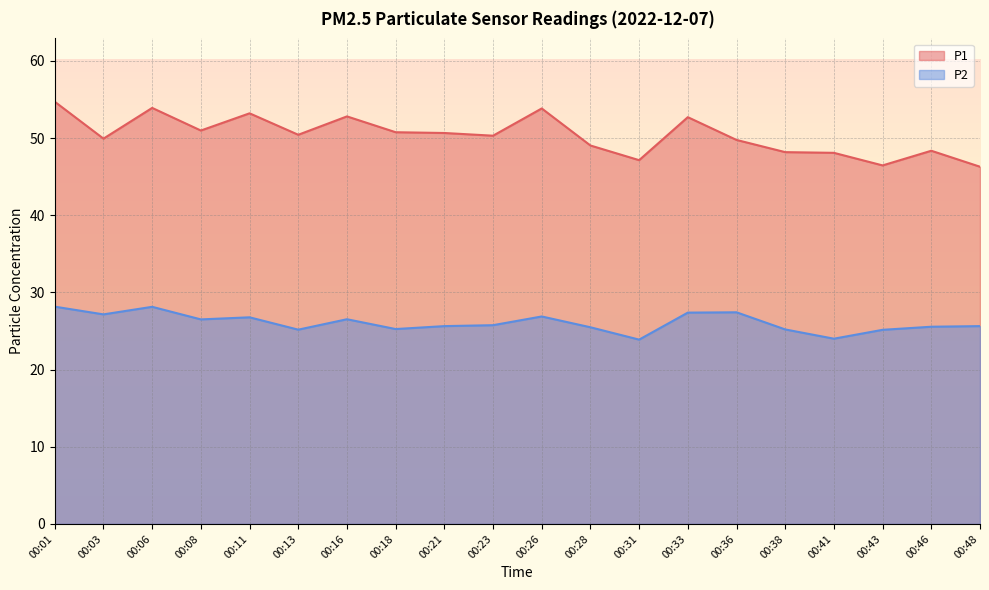

Reading right to left, list all the values displayed in this chart.

P1: 46.3	48.4	46.5	48.1	48.2	49.8	52.7	47.1	49.0	53.8	50.3	50.6	50.8	52.8	50.4	53.2	51.0	53.9	49.9	54.7
P2: 25.6	25.6	25.1	24.0	25.2	27.4	27.4	23.9	25.5	26.9	25.8	25.6	25.2	26.5	25.2	26.8	26.5	28.1	27.1	28.1